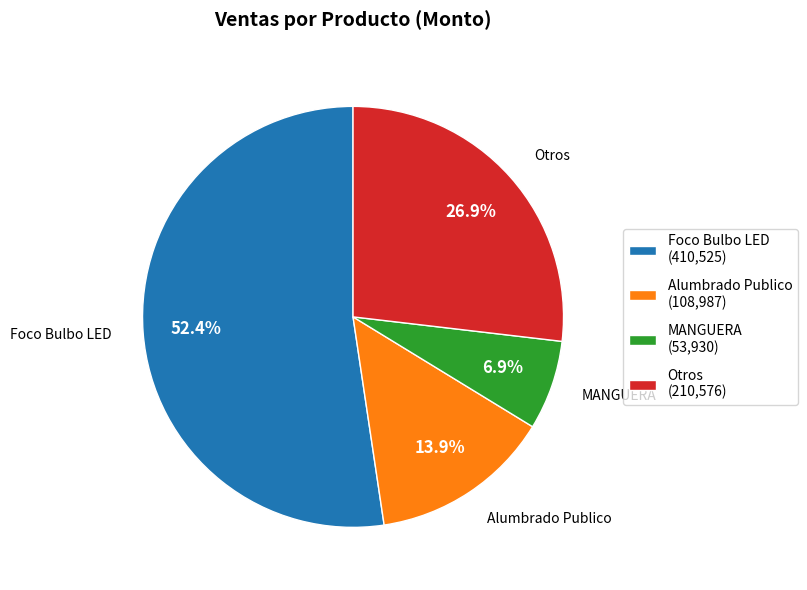

Rank the categories by value from highest to lowest.

Foco Bulbo LED, Otros, Alumbrado Publico, MANGUERA